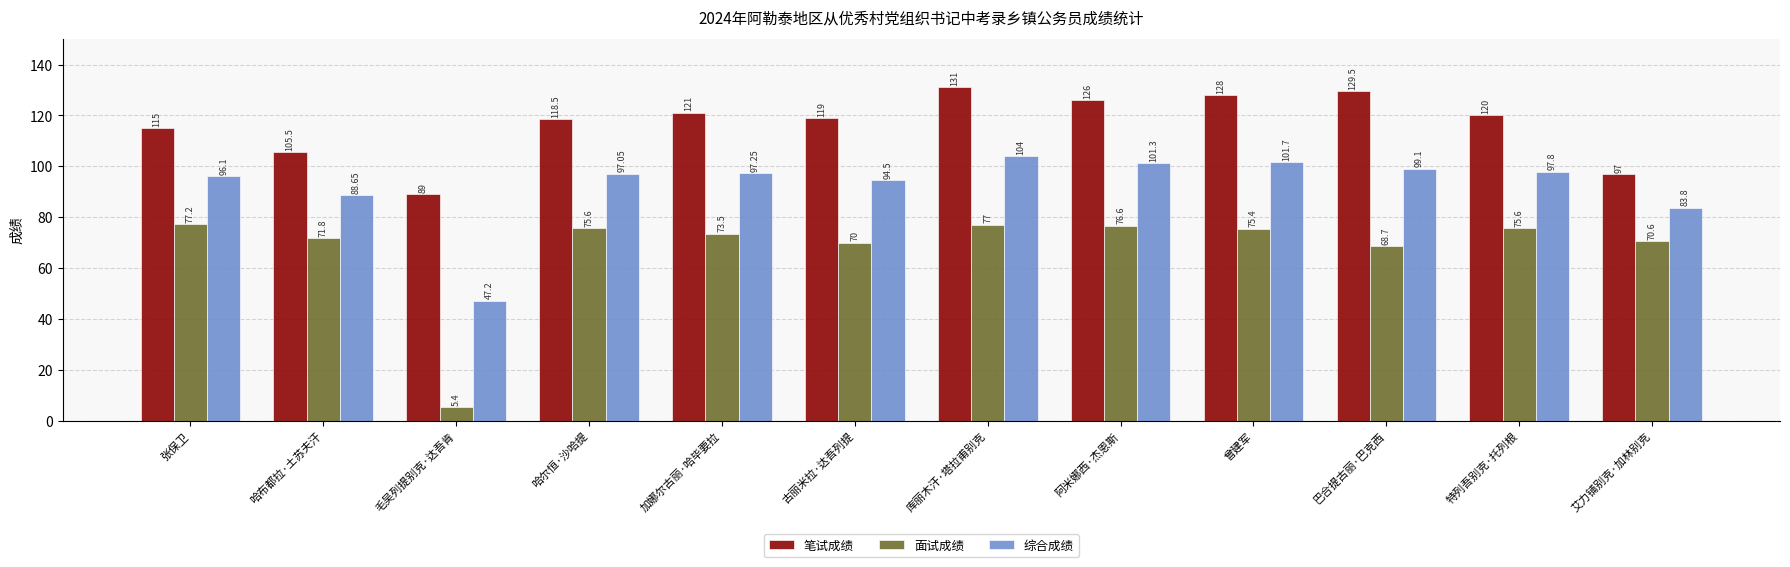

What is the sum of the 笔试成绩 values at 巴合提古丽·巴克西 and 曾建军?

257.5